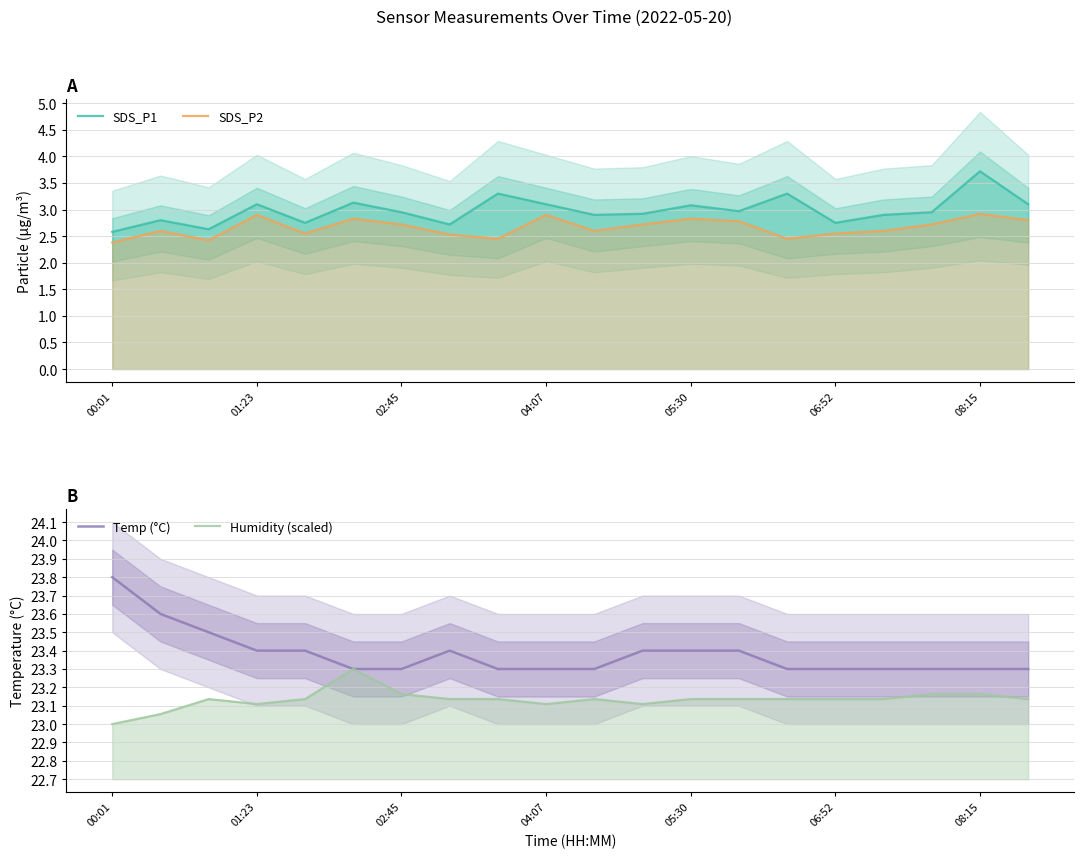

The value of SDS_P1 at 14 is 3.3. True or false?

True